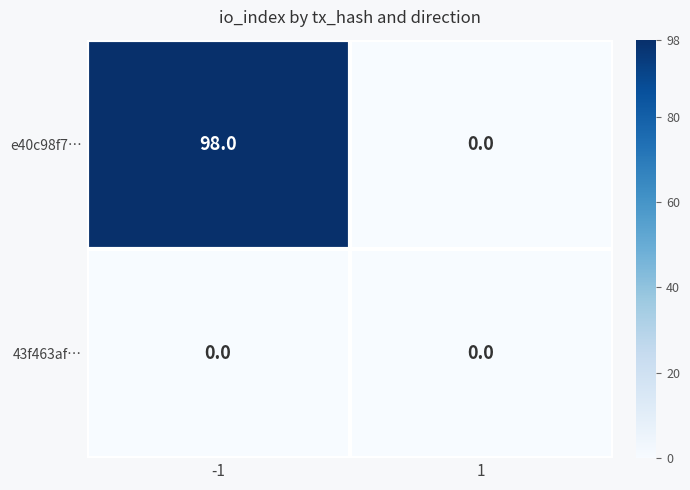

At how many categories does at least one series exceed 76?

1